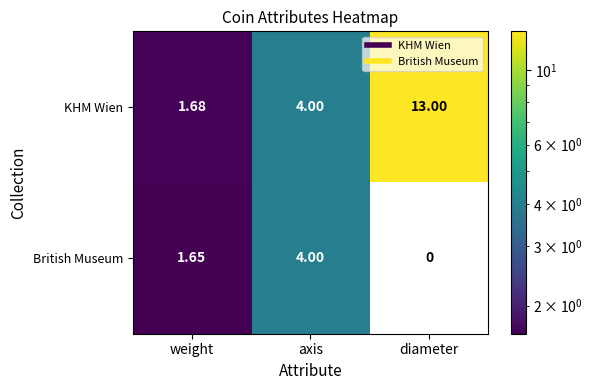

Which category has the lowest value in the British Museum series?

weight